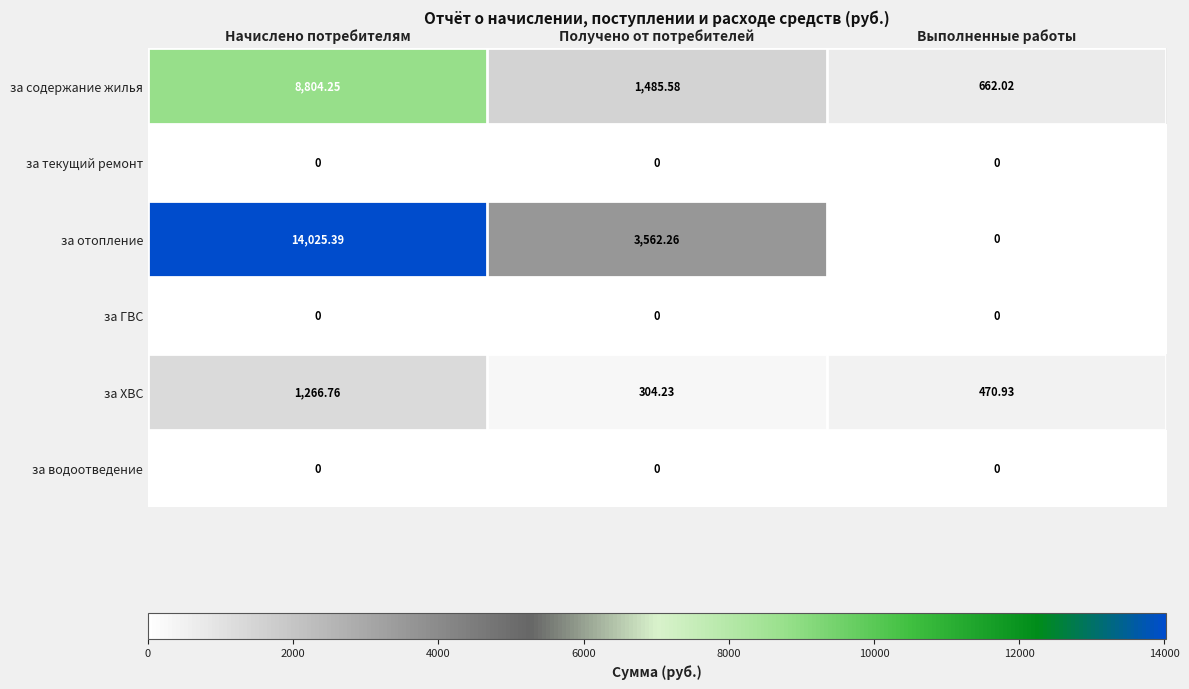

At which category does the chart reach its peak across all series?

Начислено потребителям